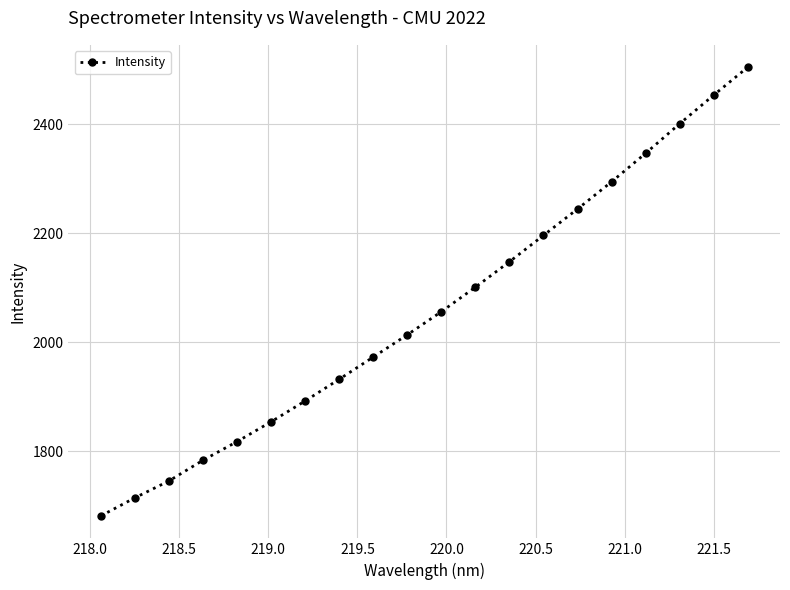

How many values are below 2056?

10